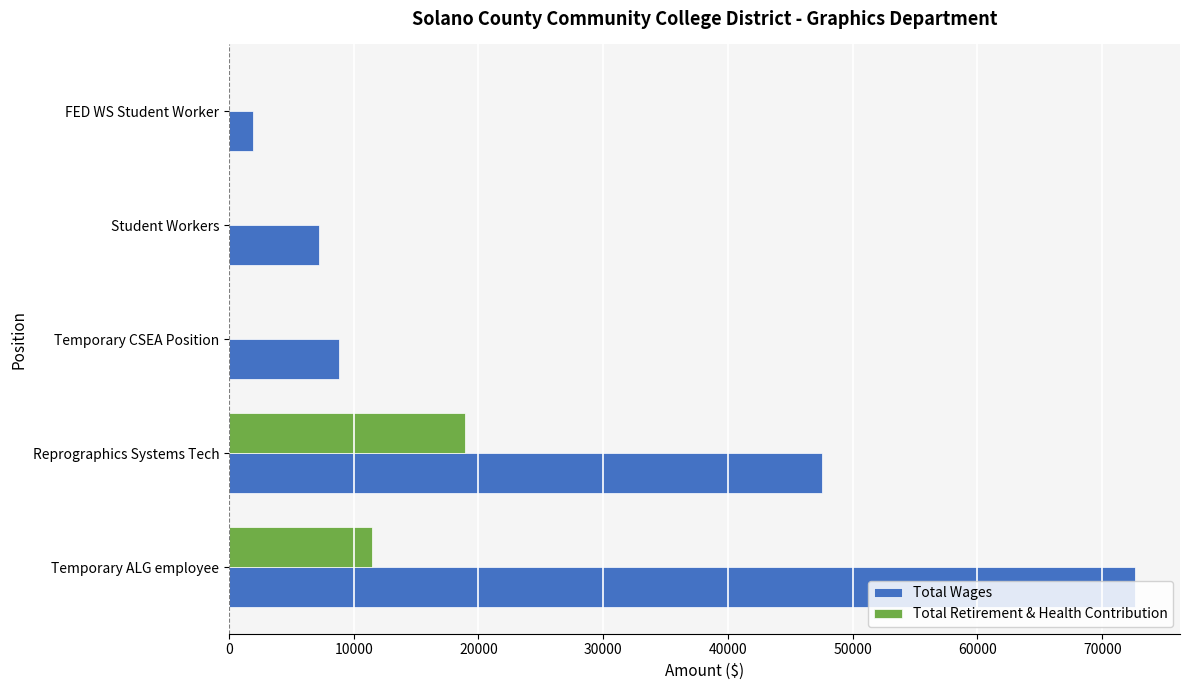

Is it true that Total Retirement & Health Contribution equals -9407 at Student Workers?

False